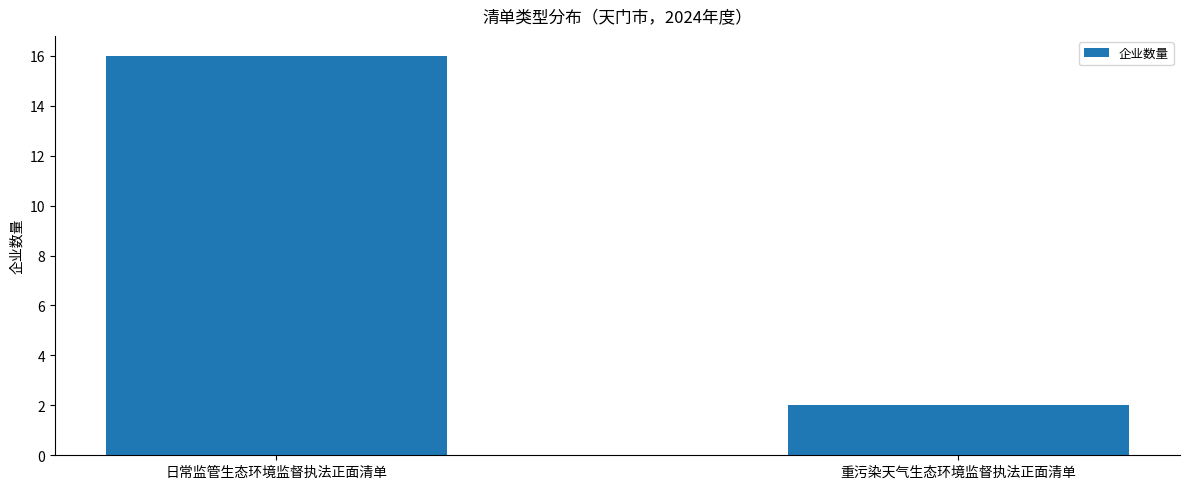

Between 重污染天气生态环境监督执法正面清单 and 日常监管生态环境监督执法正面清单, which is larger?

日常监管生态环境监督执法正面清单